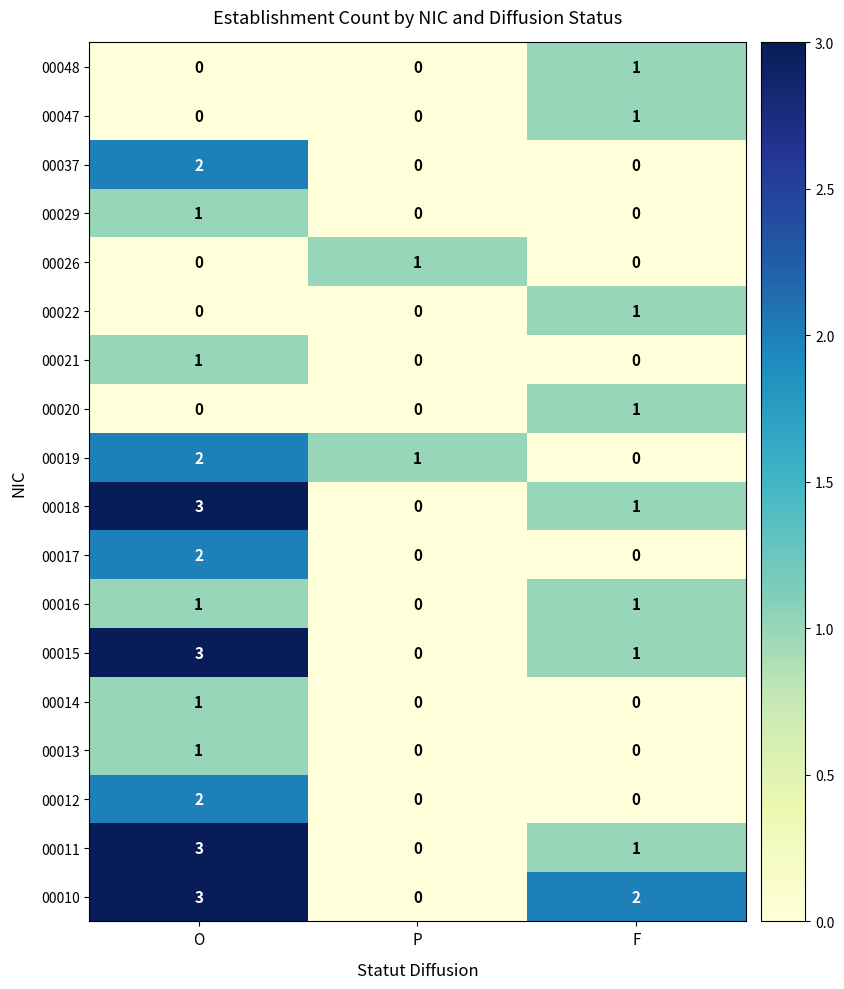

The 00021 series shows 1 at O. True or false?

True